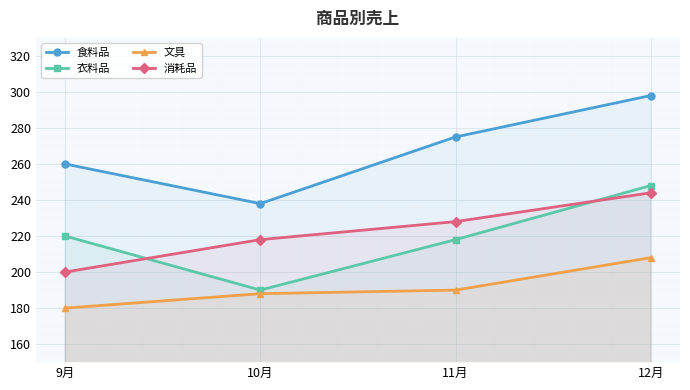

What are all the series names shown in the legend?

食料品, 衣料品, 文具, 消耗品